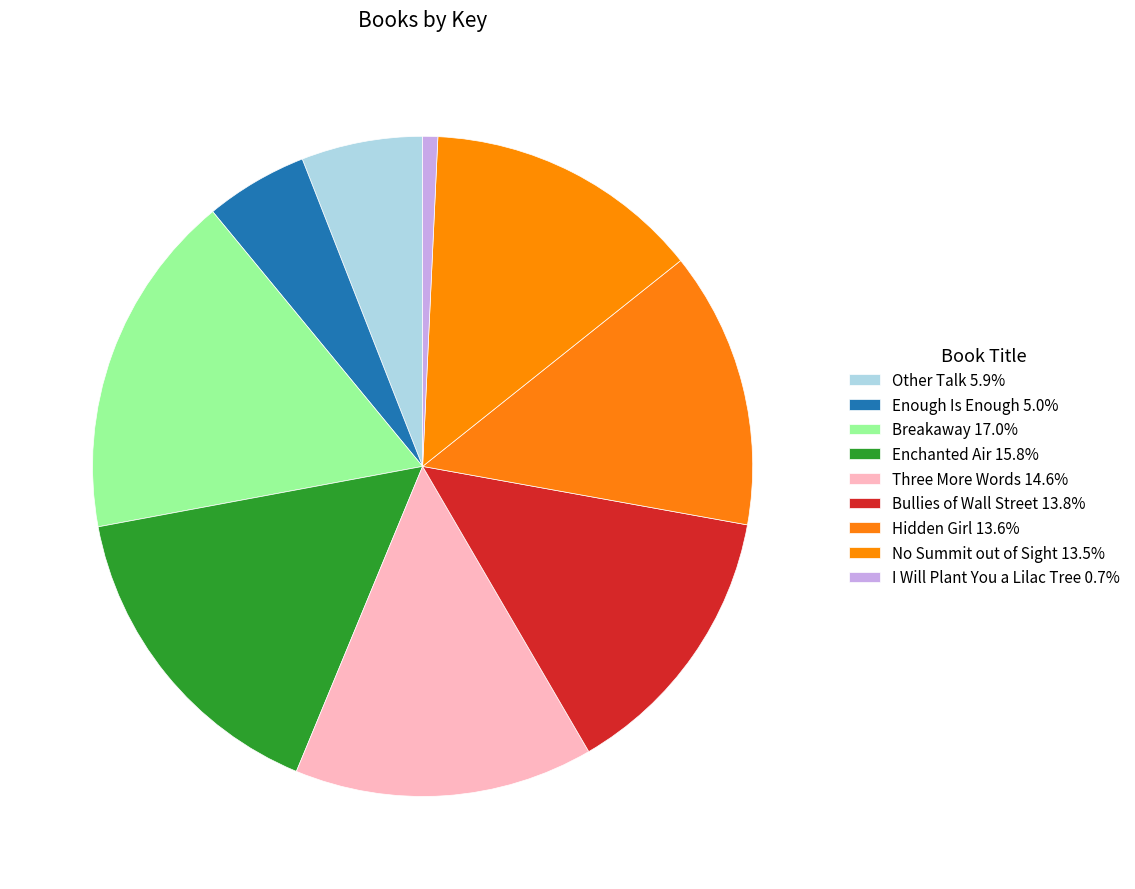

Which has a higher value, No Summit out of Sight or Other Talk?

No Summit out of Sight